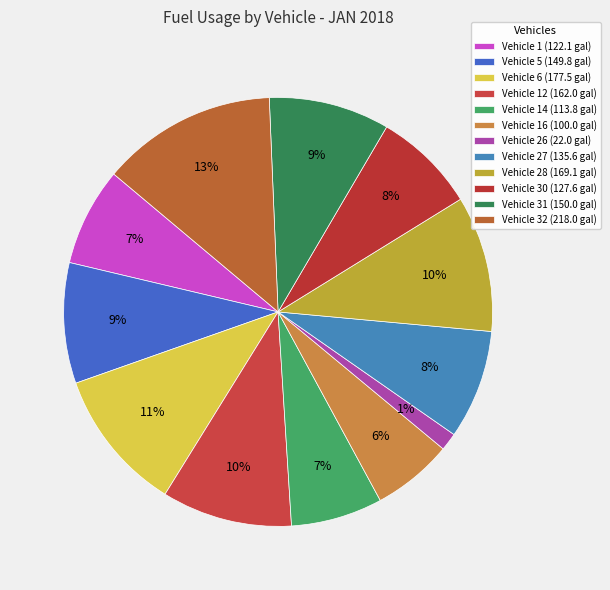

Count the number of slices in the pie.

12